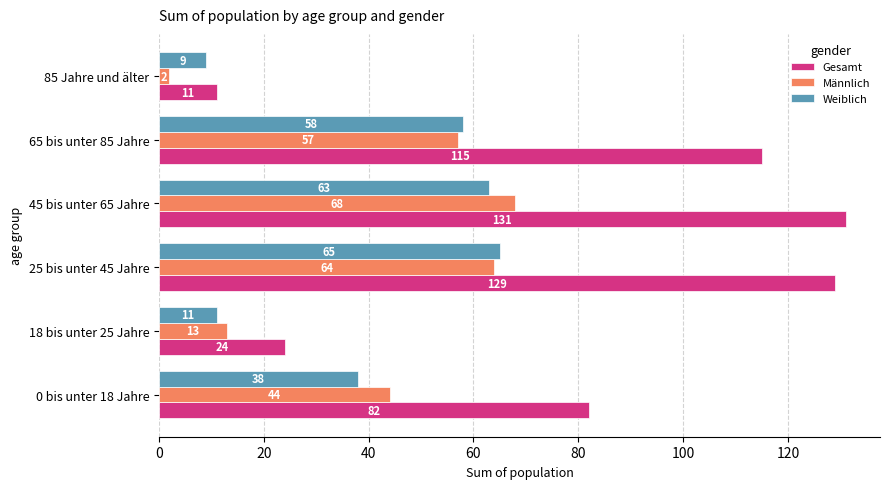

The value of Männlich at 0 bis unter 18 Jahre is 44. True or false?

True